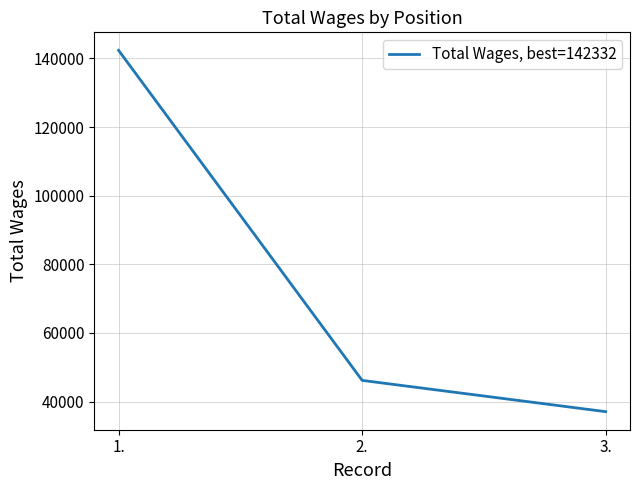

Does the chart have visible grid lines?

Yes